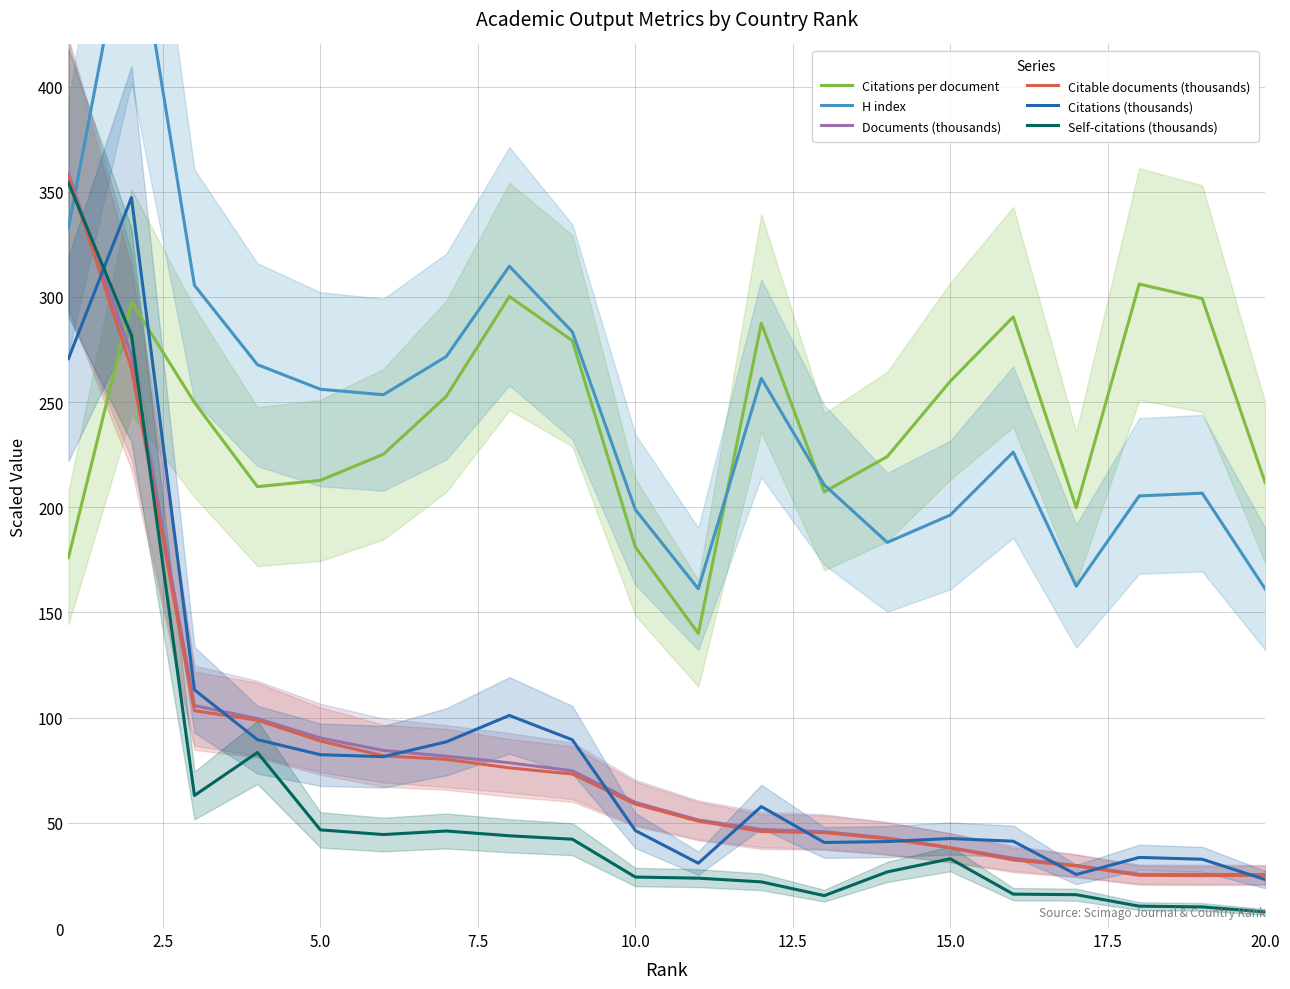

List the series in order of their peak value, highest first.

H index, Documents (thousands), Citable documents (thousands), Self-citations (thousands), Citations (thousands), Citations per document